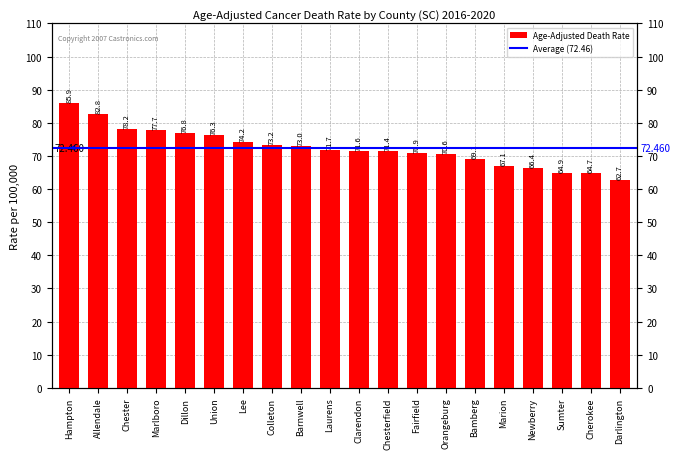

What is the sum of all values?

1449.2